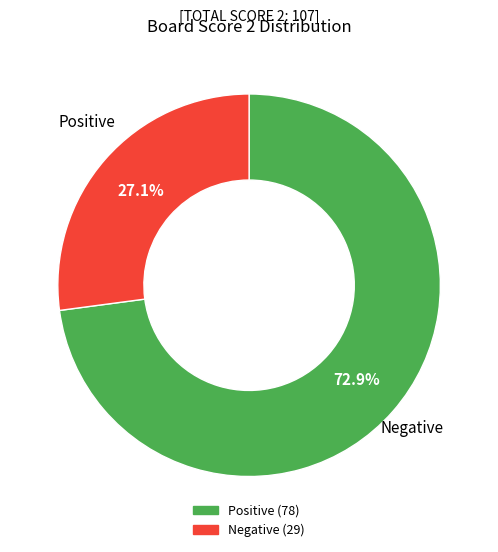

Is there any slice that represents more than half of the pie?

Yes